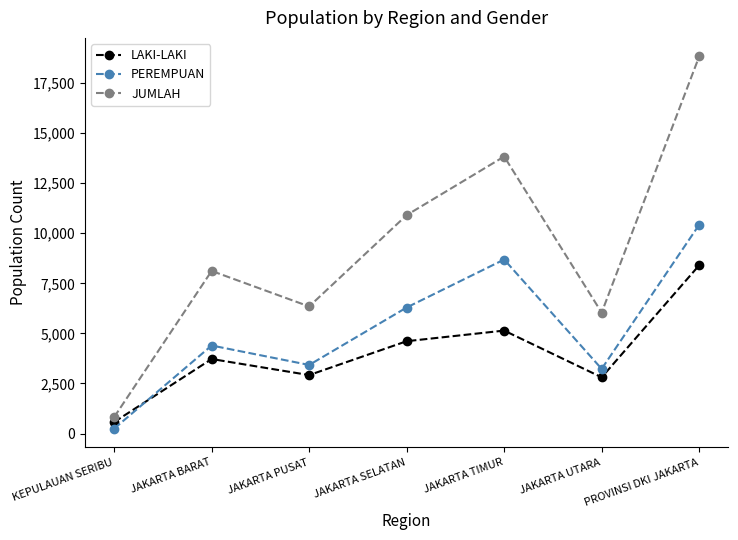

Which series has the largest range (max minus min)?

JUMLAH